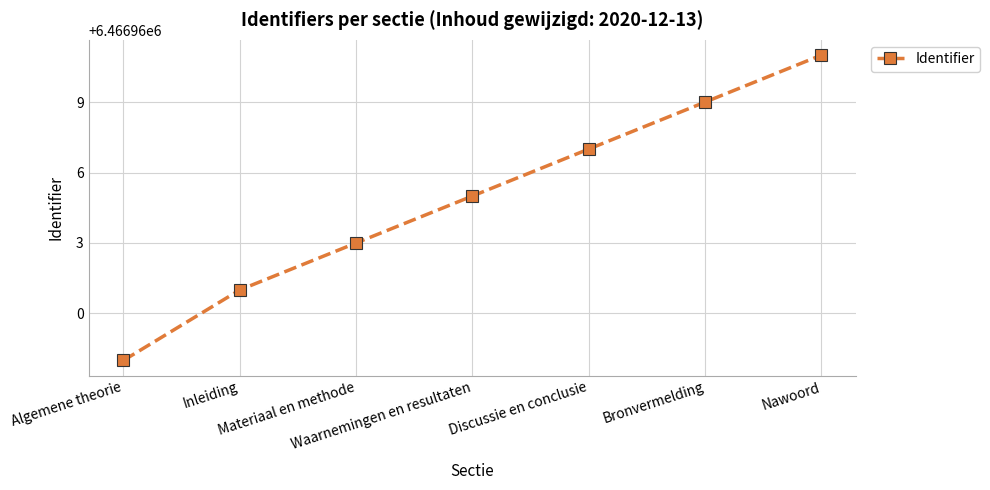

Does the chart display data point markers on the line(s)?

Yes